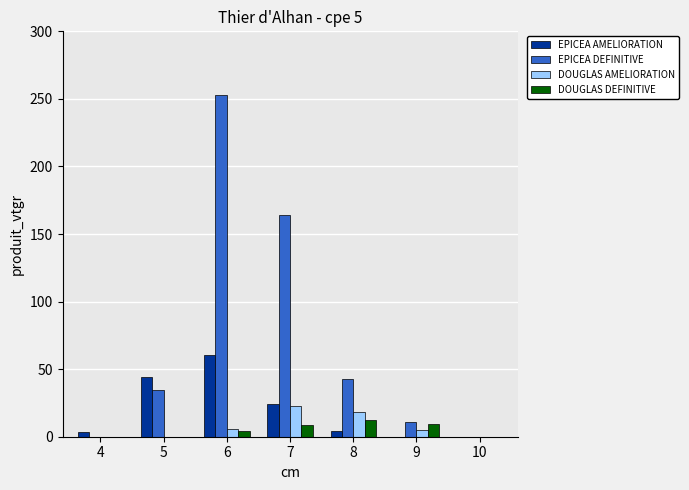

Where does the DOUGLAS DEFINITIVE series first go above 4?

6